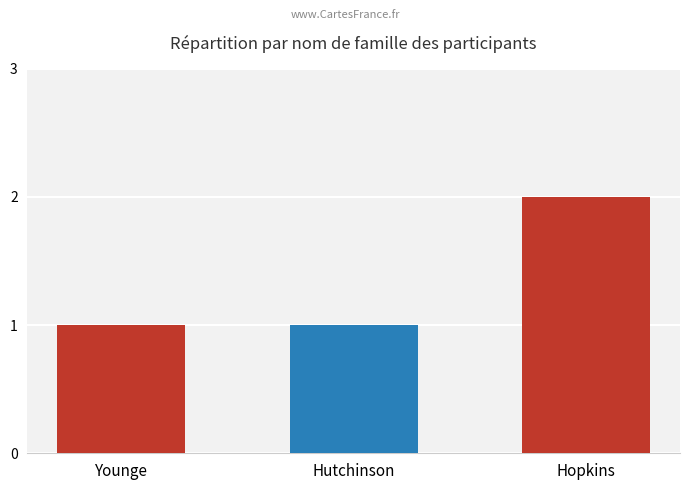

Reading left to right, transcribe all the data shown in this chart.

1	1	2